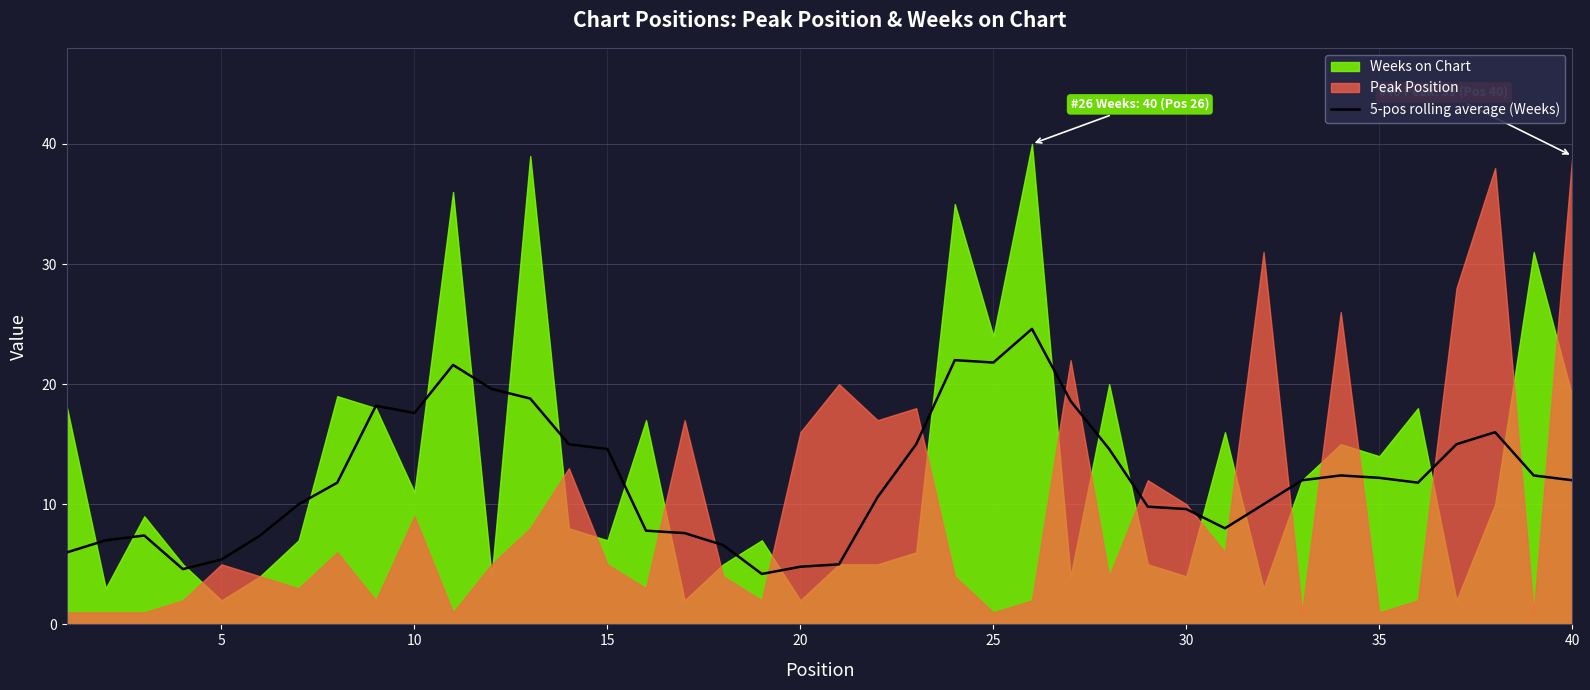

How many lines are shown in the chart?

1